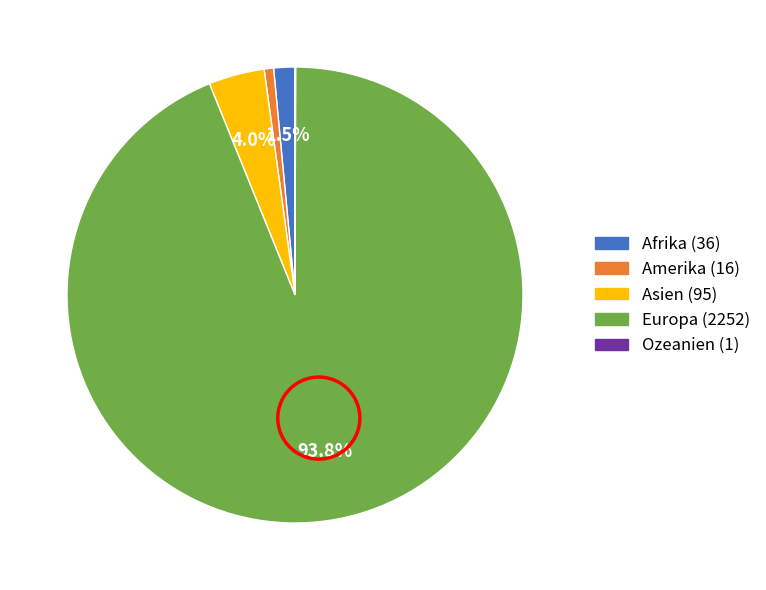

Which category accounts for the majority?

Europa